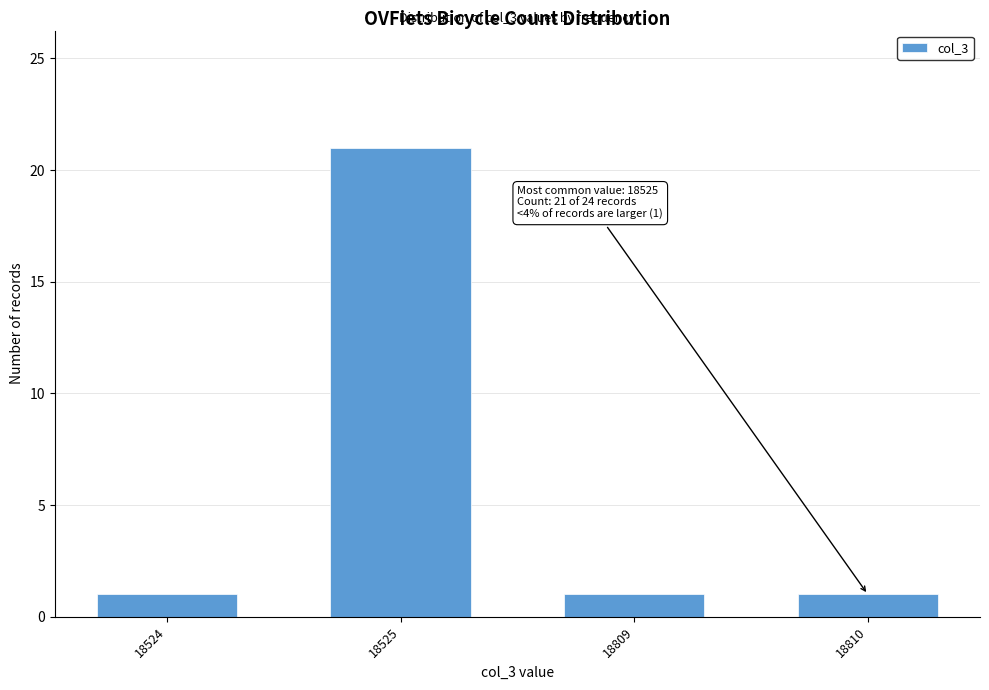

Reading right to left, what are all the values shown in this chart?

1	1	21	1